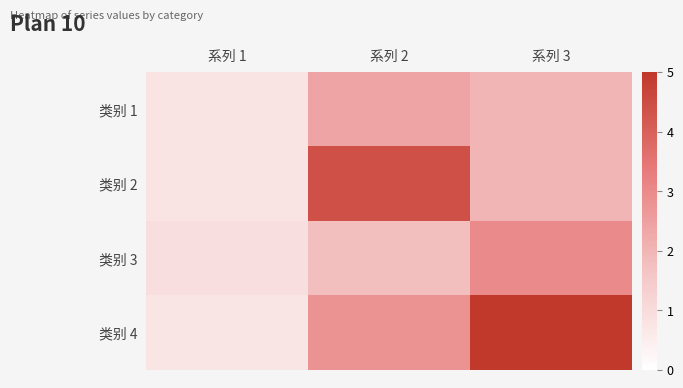

At 系列 1, list the series in order from smallest to largest.

类别 4, 类别 1, 类别 2, 类别 3